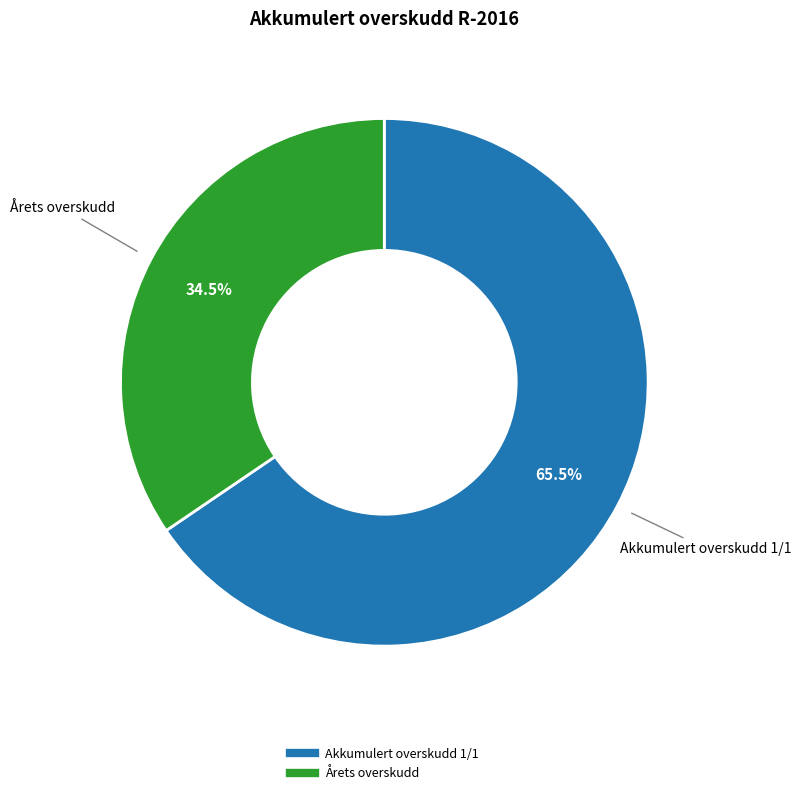

How many slices are in this pie chart?

2